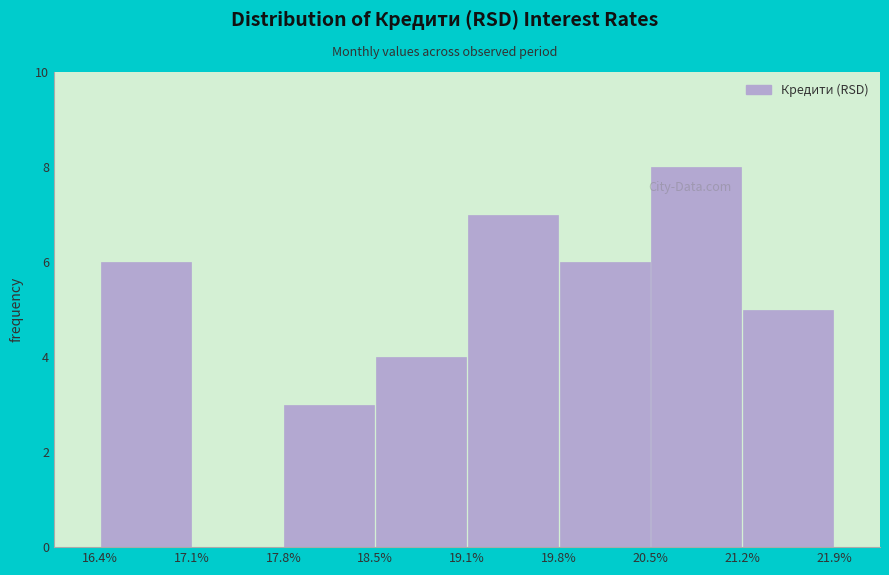

Over which range of the x-axis is the bar tallest?

20.5% to 21.2%